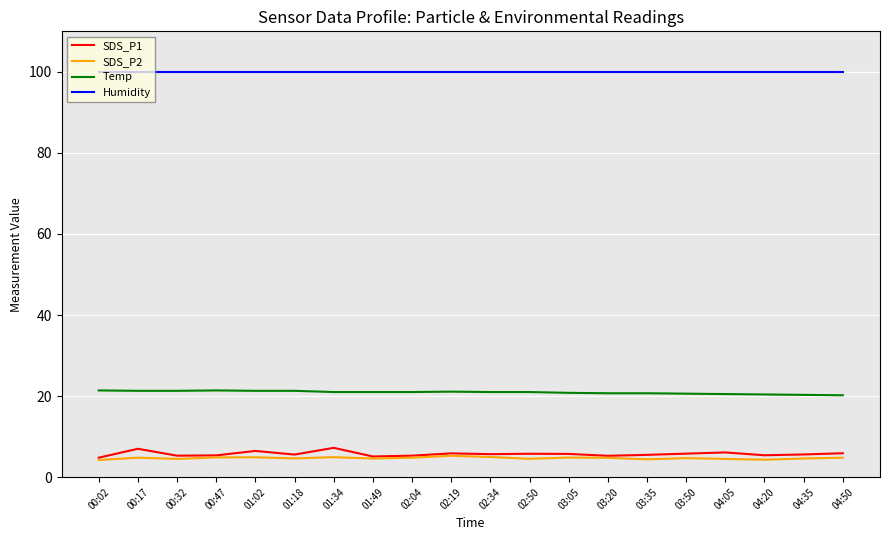

What position from the right is 03:50?

5